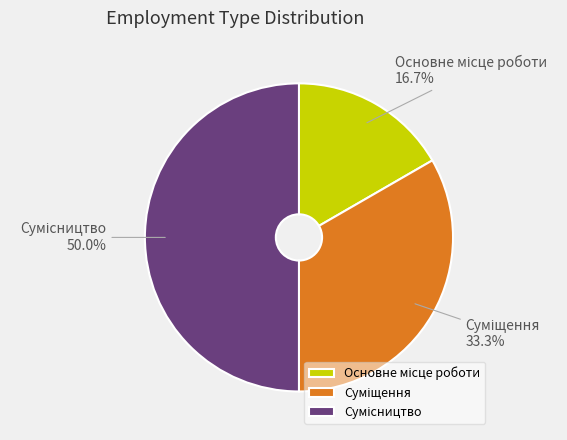

Count the number of slices in the pie.

3